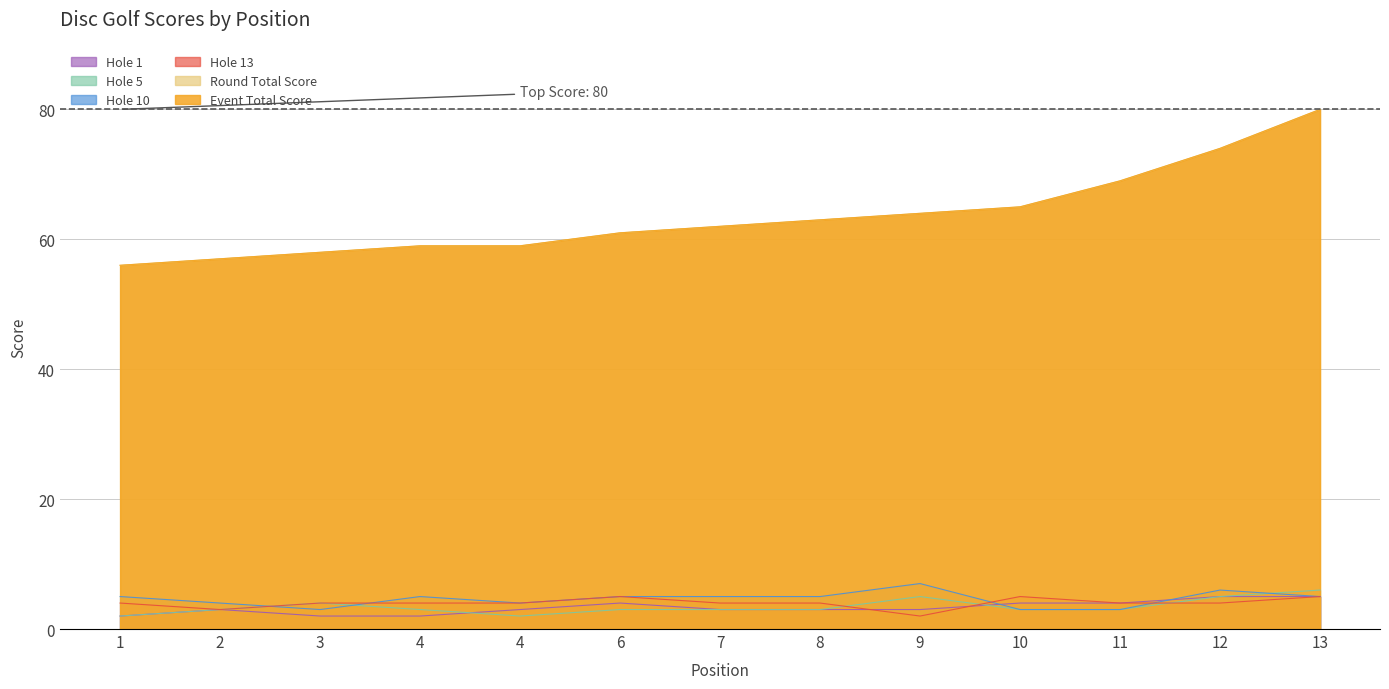

Does the chart display data point markers on the line(s)?

No